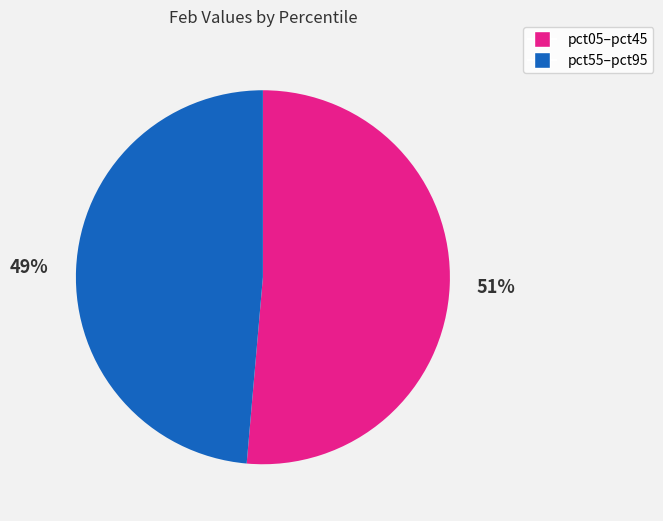

To the nearest percent, what is the average slice percentage?

50%